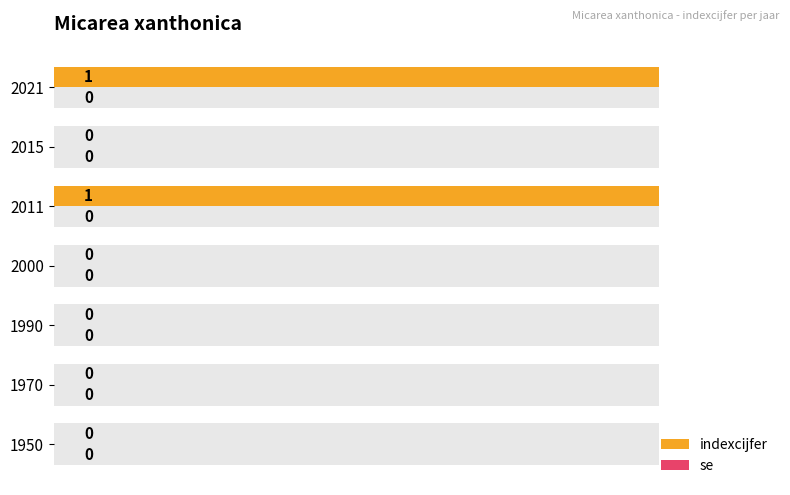

How many groups of bars are there?

7